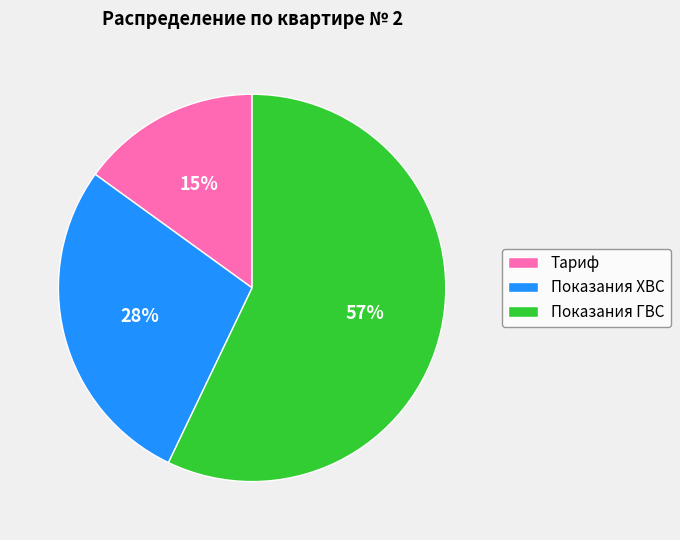

Which category accounts for the majority?

Показания ГВС